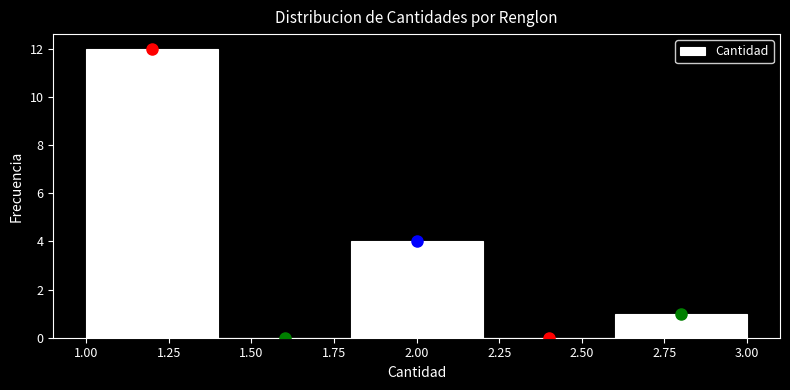

How tall is the bar that spans 1.8 to 2.2 on the x-axis? The values are not printed on the chart, so give them approximately, as read against the axis.

4